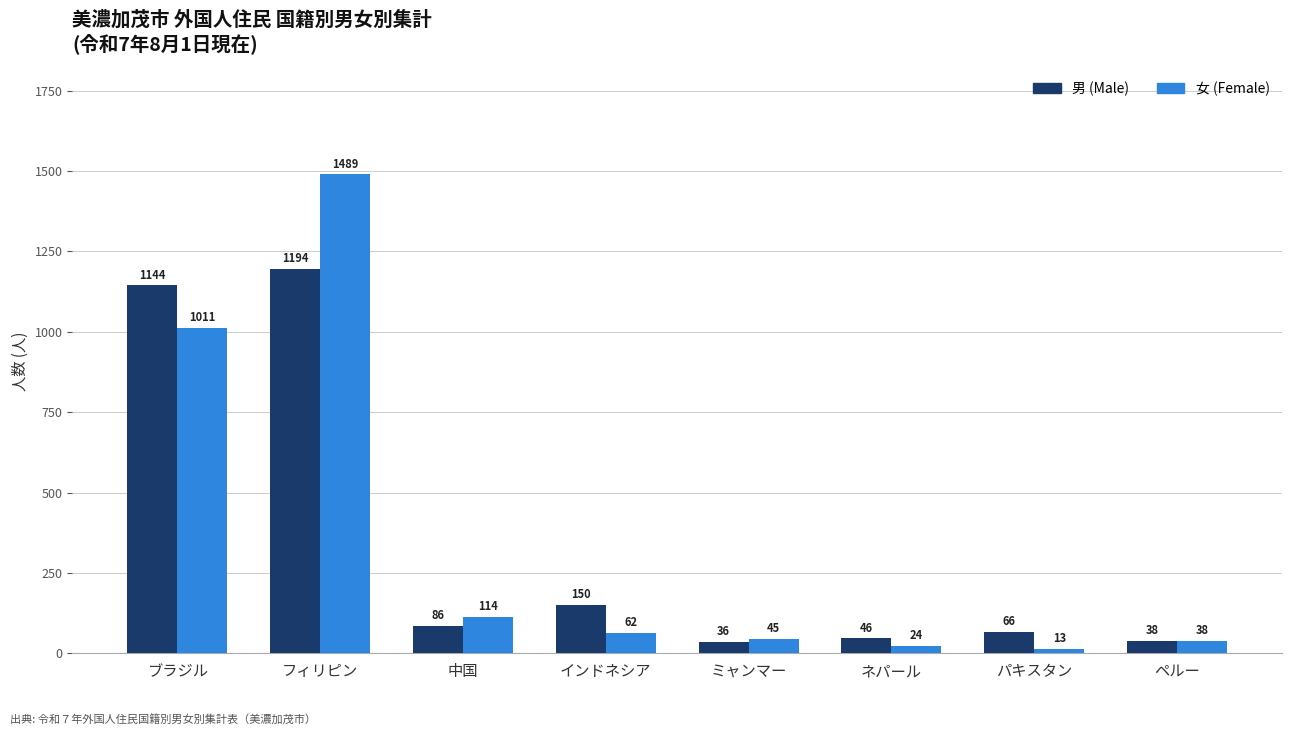

At which label does 女 (Female) first exceed 62?

ブラジル